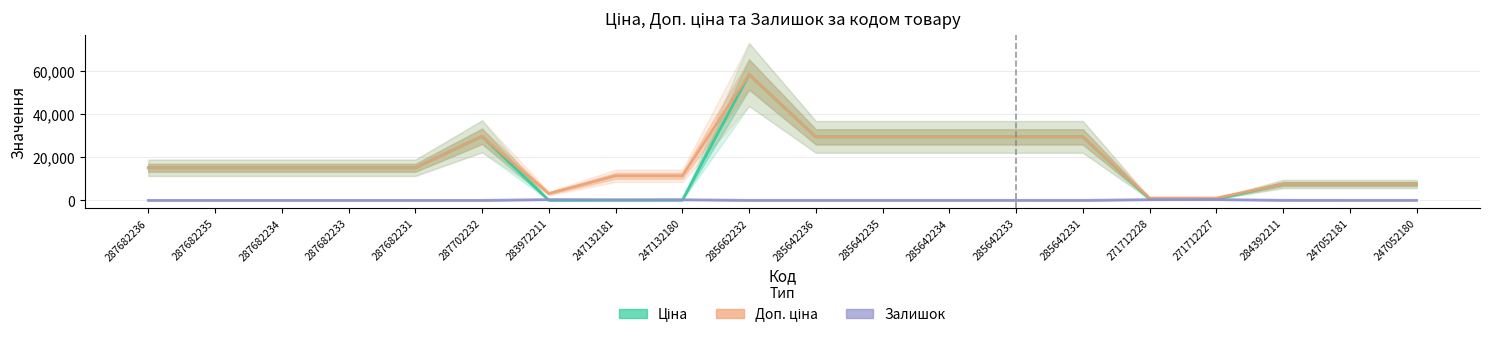

Read the Доп. ціна value at 283972211.

3205.0